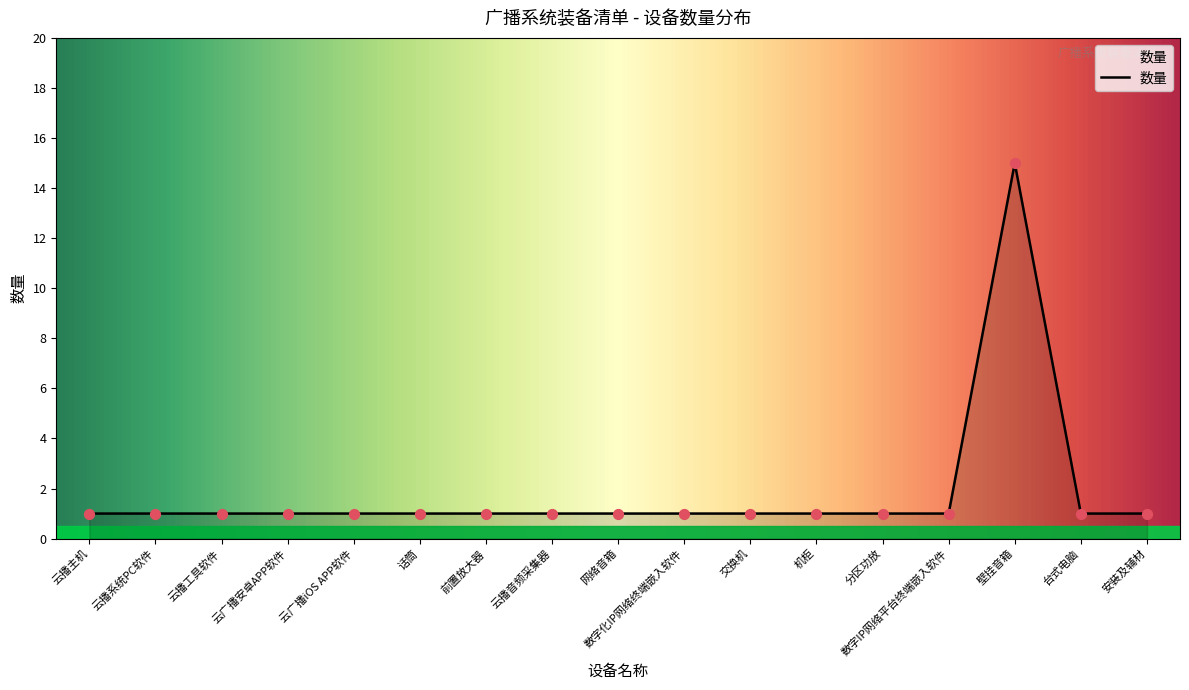

Which has a higher value, 云广播iOS APP软件 or 壁挂音箱?

壁挂音箱